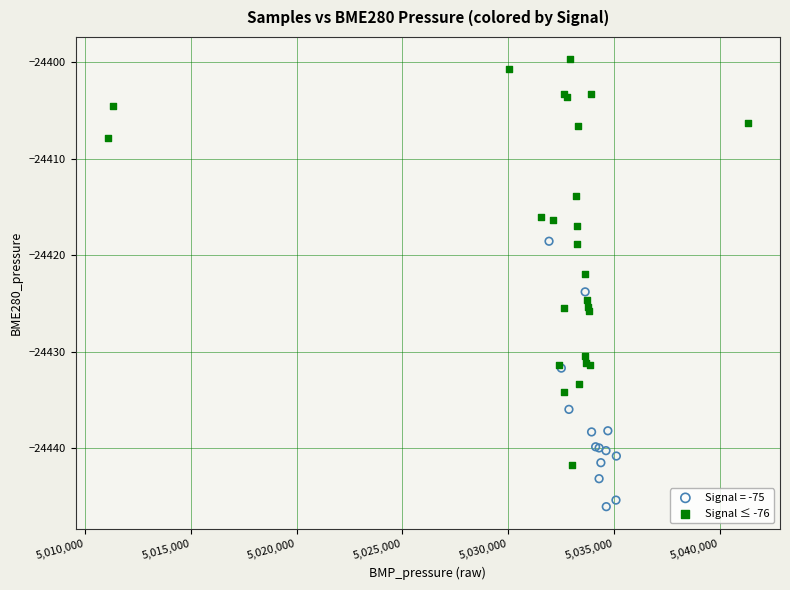

Which series has the largest Y range (max minus min)?

Signal ≤ -76